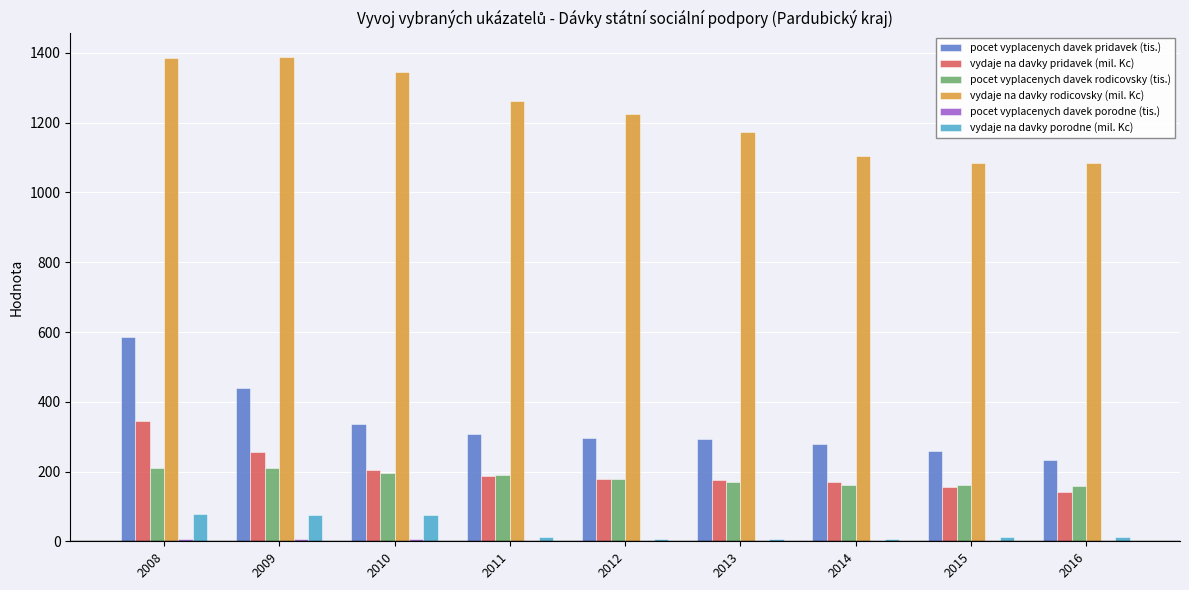

The value of vydaje na davky rodicovsky (mil. Kc) at 2015 is 294.6. True or false?

False